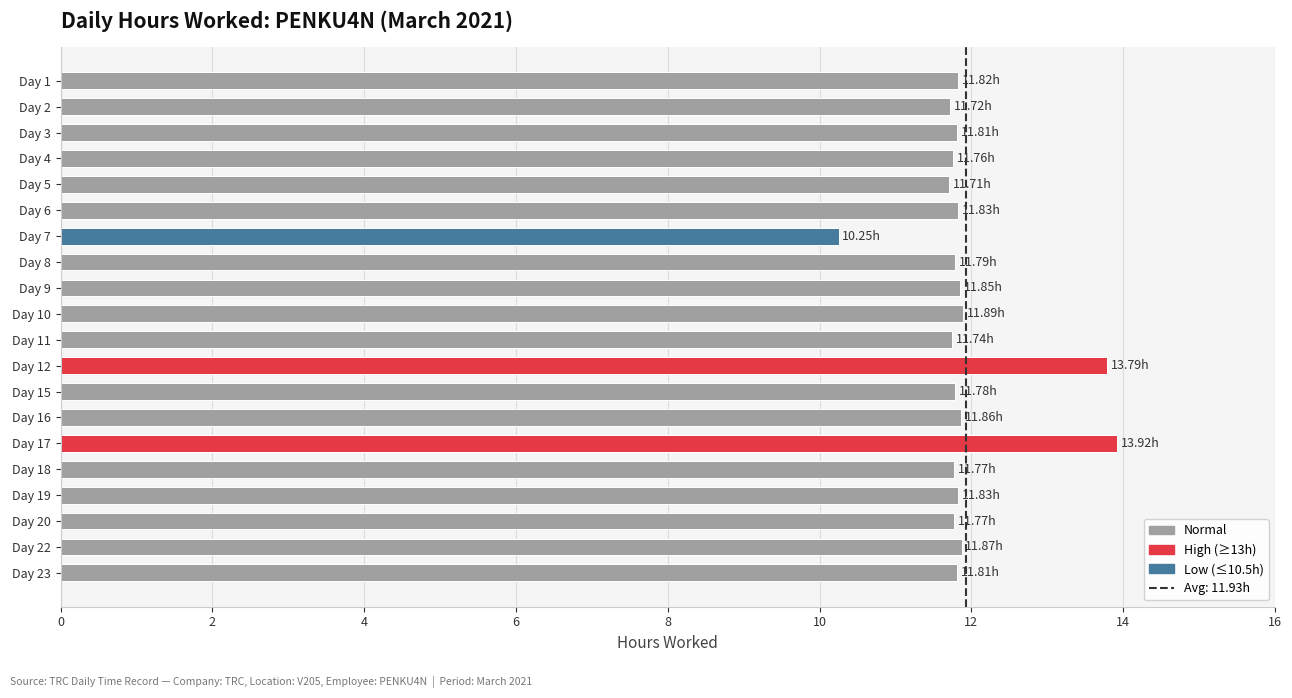

Approximately how many times larger is the value at Day 15 compared to Day 8?

1.0